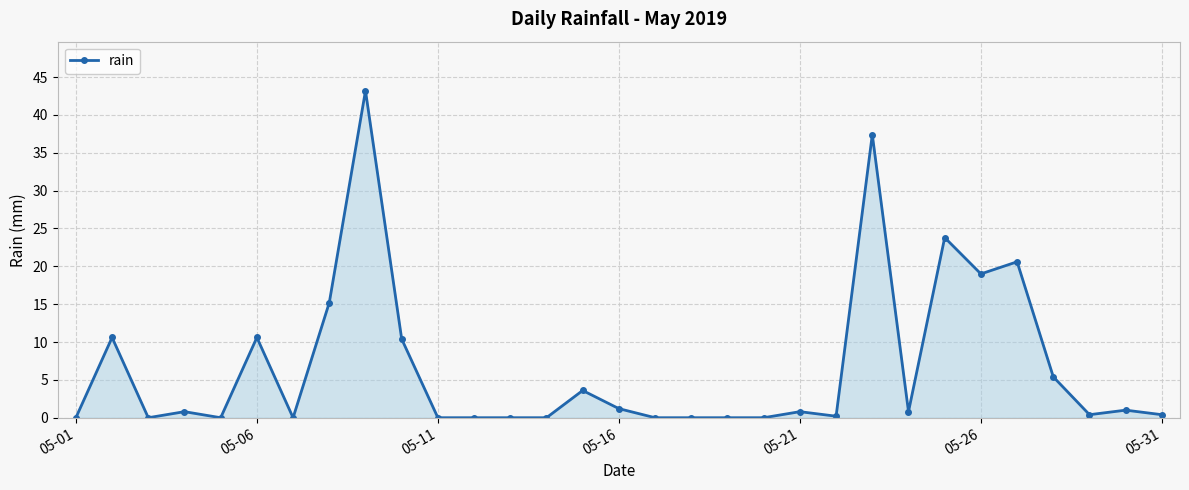

What is the maximum value shown in the chart?

43.2